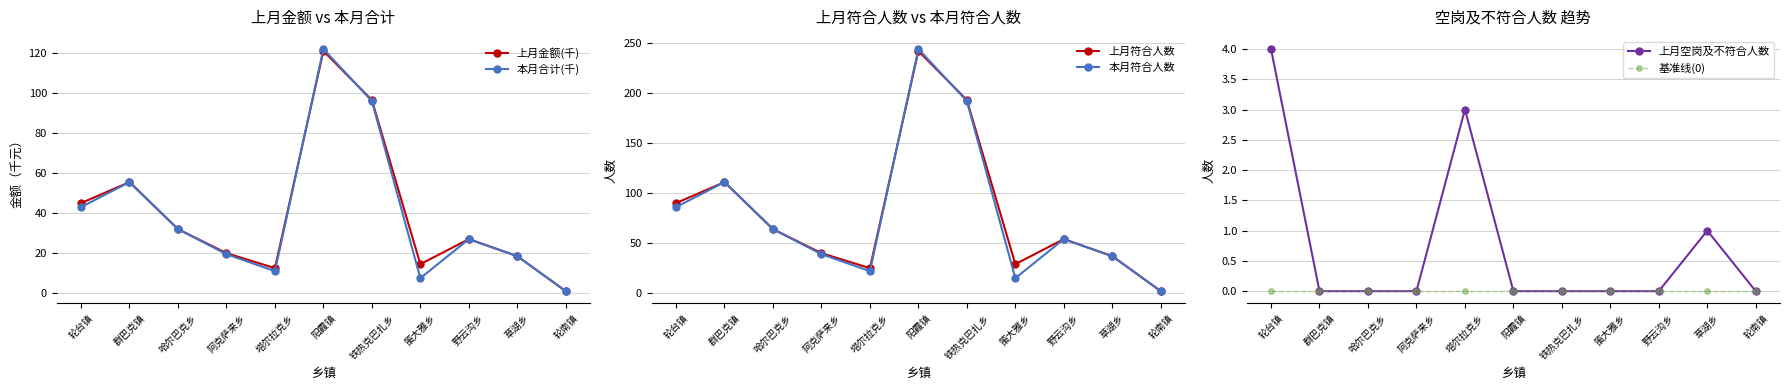

Does the chart have visible grid lines?

Yes